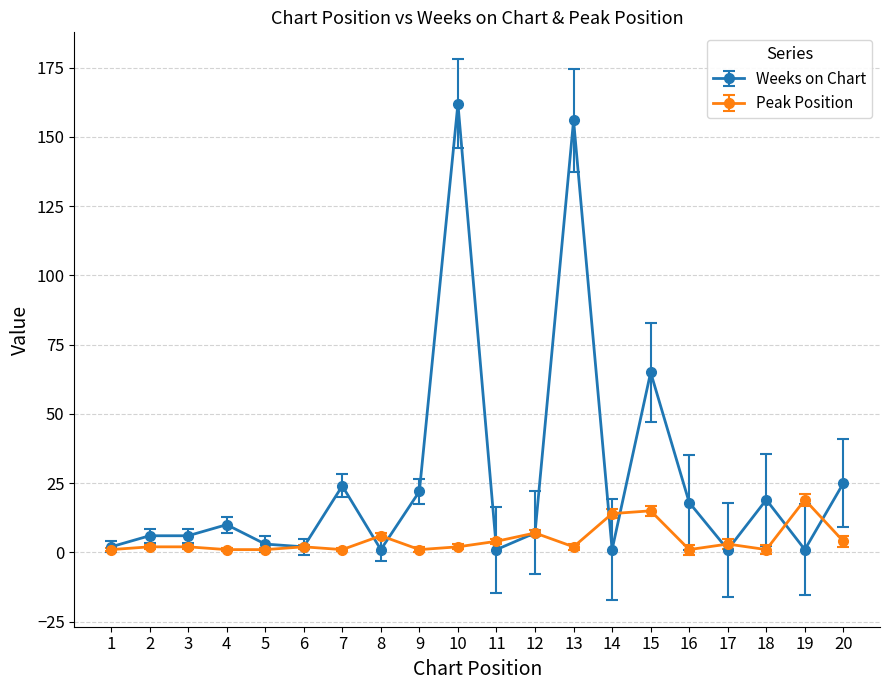

The value of Peak Position at 15 is 15. True or false?

True